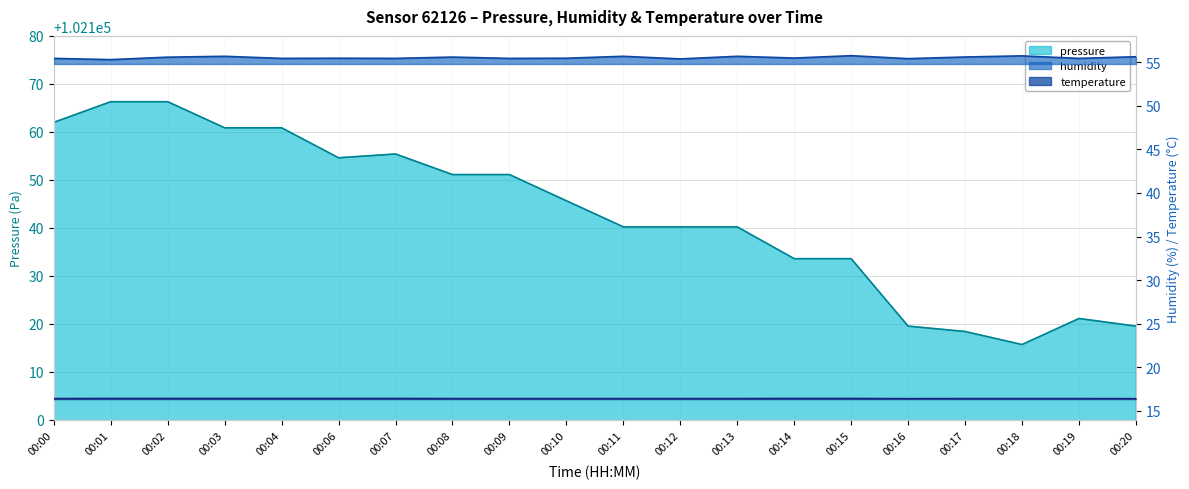

What is the value of the pressure point at the 4th from the left?

102160.8